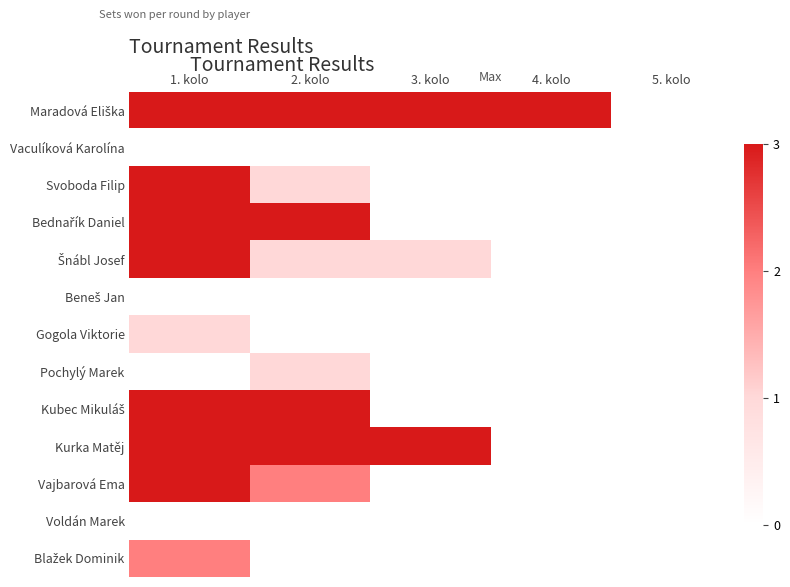

What is the spread (max minus min) of values at 1. kolo?

3